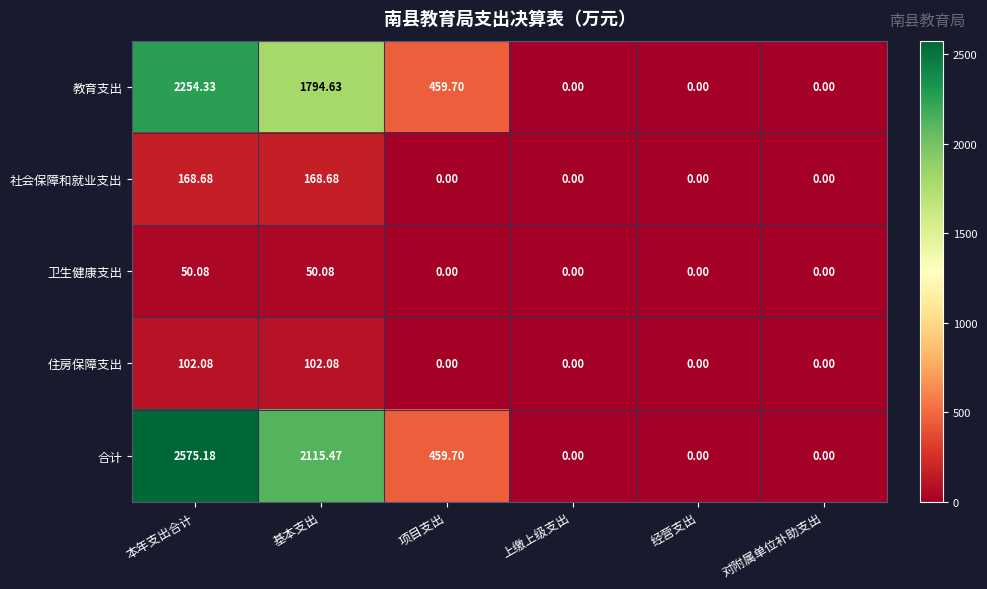

Between 基本支出 and 对附属单位补助支出, which series saw the biggest shift?

合计